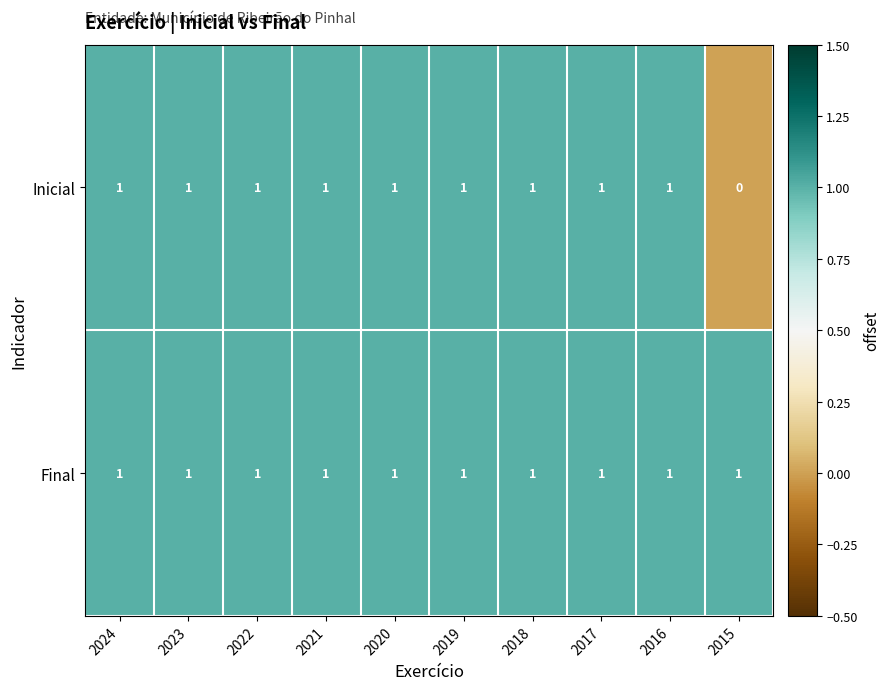

Between 2019 and 2015, which series saw the biggest shift?

Inicial